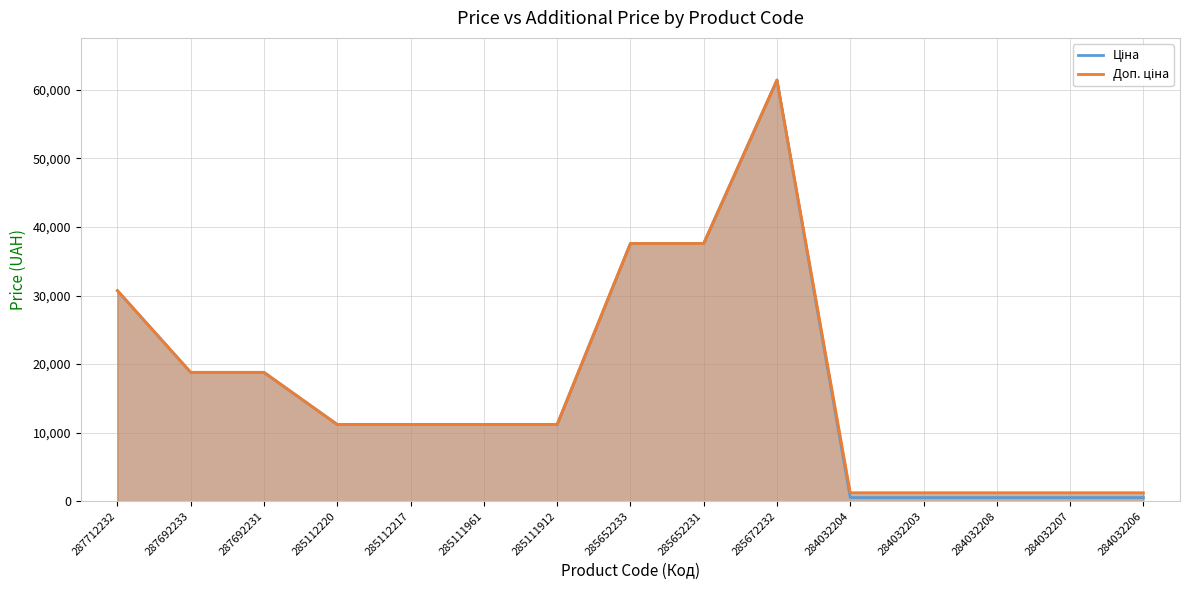

Reading left to right, list all the values displayed in this chart.

Ціна: 287712232=30717.1	287692233=18796.8	287692231=18796.8	285112220=11188.2	285112217=11188.2	285111961=11188.2	285111912=11188.2	285652233=37593.6	285652231=37593.6	285672232=61434.3	284032204=539.0	284032203=539.0	284032208=539.0	284032207=539.0	284032206=539.0
Доп. ціна: 287712232=30717.1	287692233=18796.8	287692231=18796.8	285112220=11188.2	285112217=11188.2	285111961=11188.2	285111912=11188.2	285652233=37593.6	285652231=37593.6	285672232=61434.3	284032204=1235.4	284032203=1235.4	284032208=1235.4	284032207=1235.4	284032206=1235.4